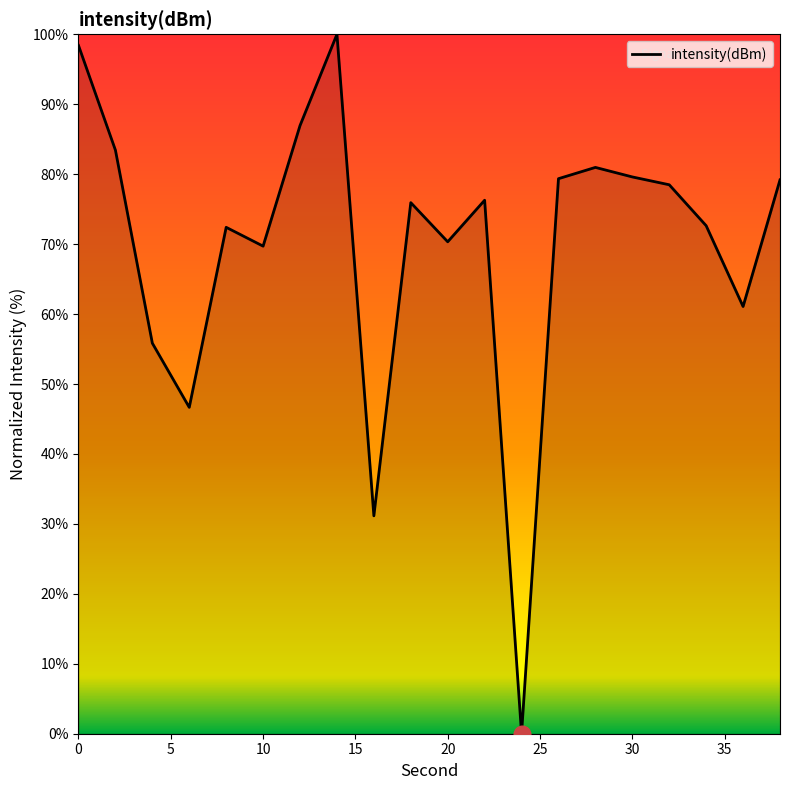

What is the greatest value displayed?

100.0